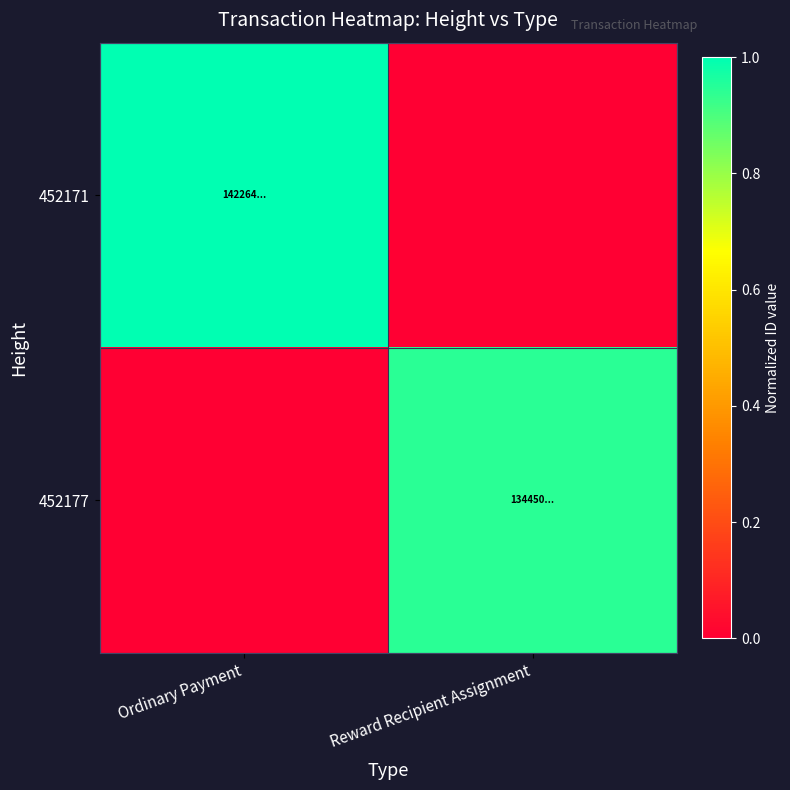

Reading left to right, what are all the values shown in this chart?

452171: Ordinary Payment=1.0	Reward Recipient Assignment=0.0
452177: Ordinary Payment=0.0	Reward Recipient Assignment=0.9